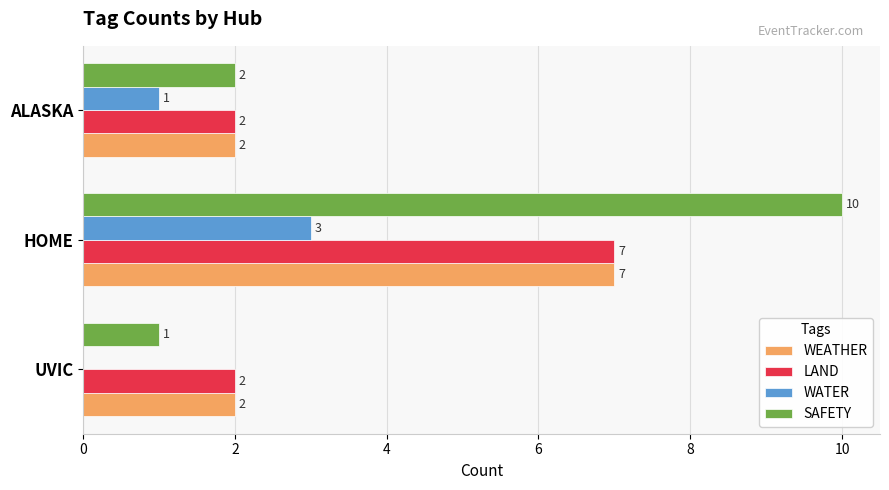

At which category is the sum across all series the highest?

HOME